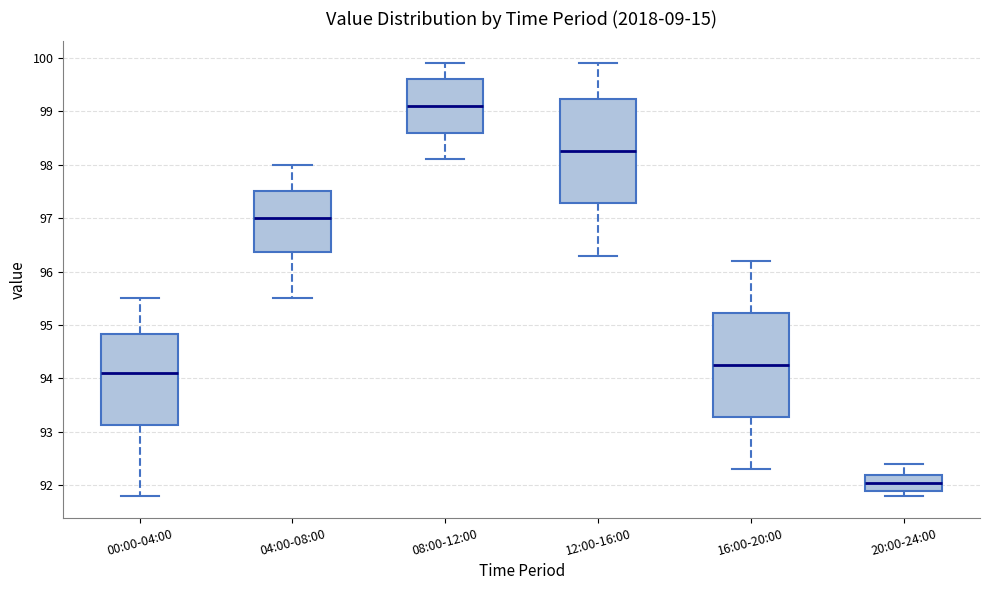

Where does the median line of the box for 20:00-24:00 sit on the y-axis? The values are not printed on the chart, so give them approximately, as read against the axis.

92.1